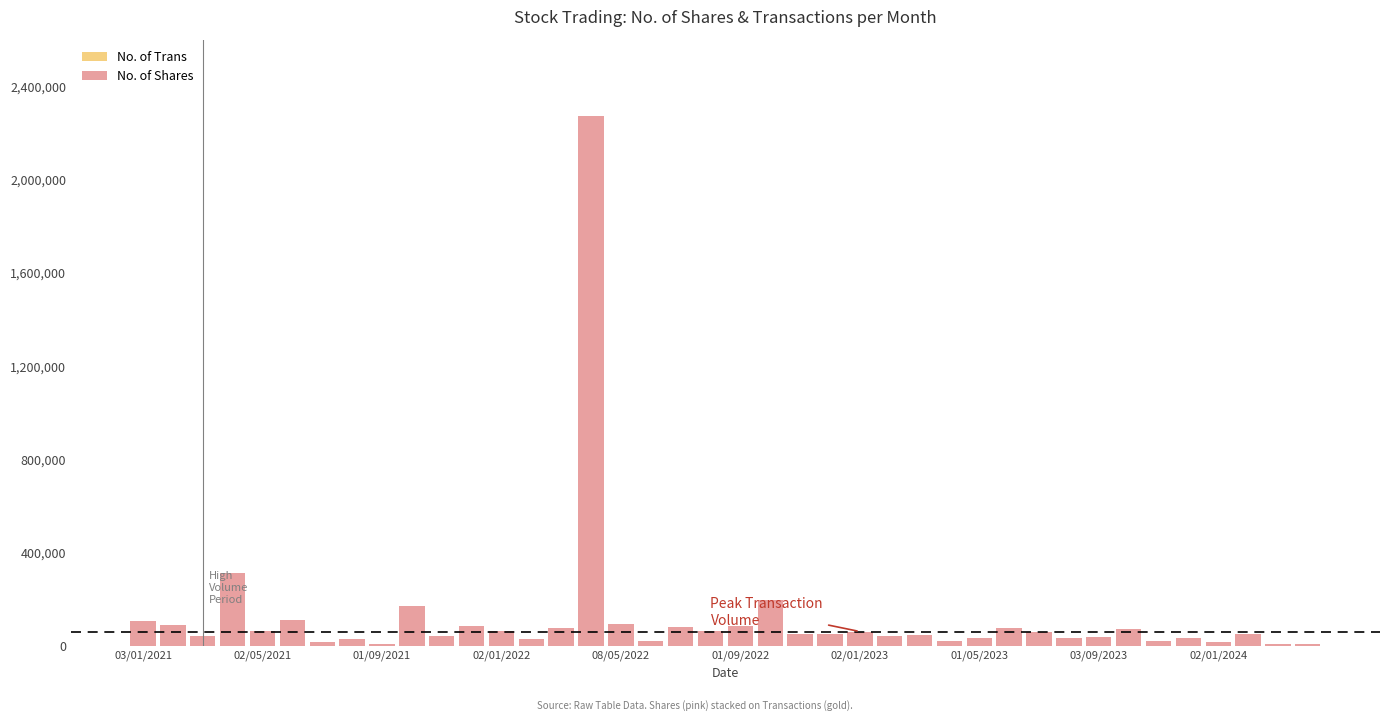

Are the bars horizontal?

No